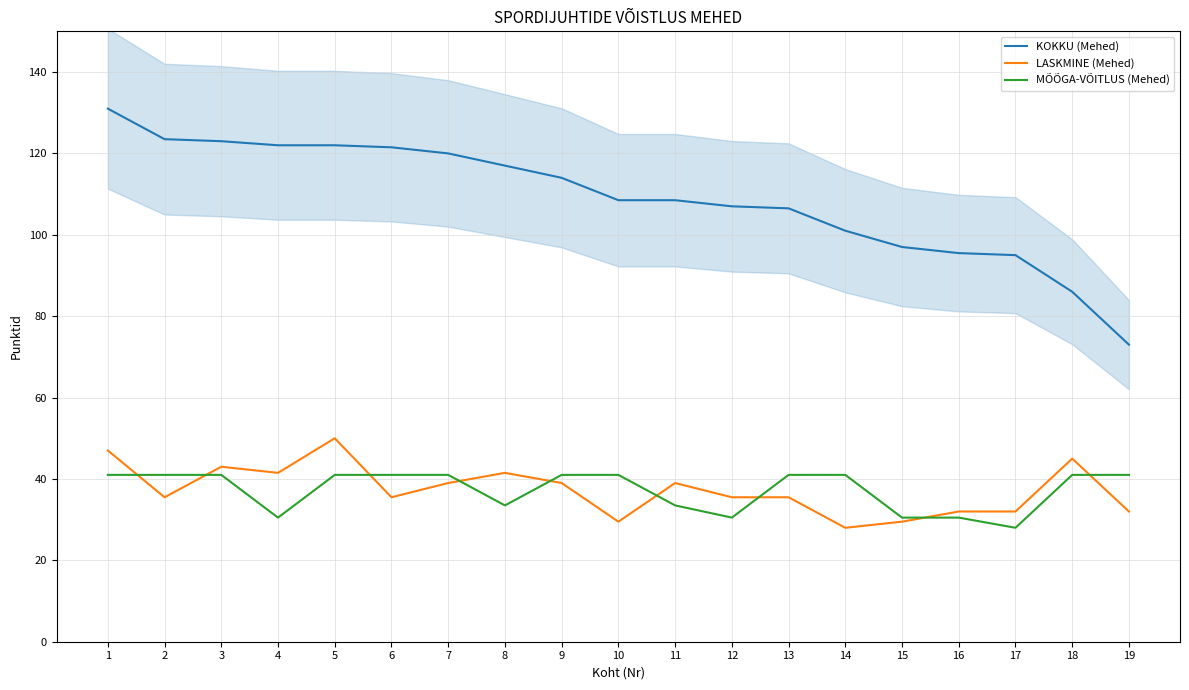

What is the sum of all KOKKU (Mehed) values?

2072.0